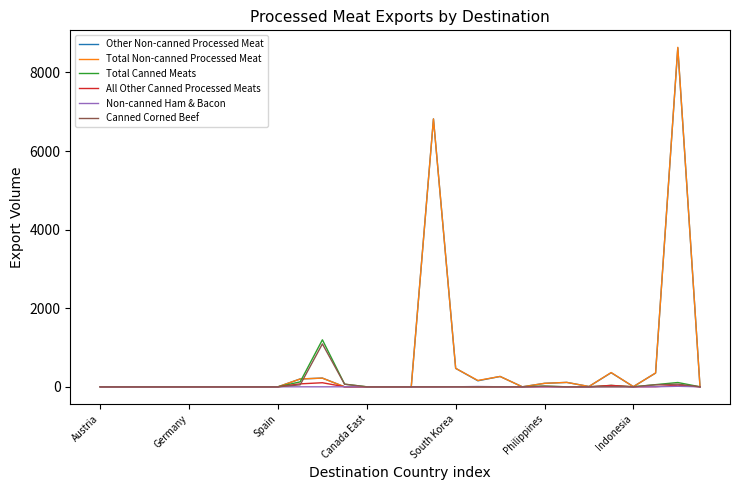

Which series has the largest range (max minus min)?

Total Non-canned Processed Meat